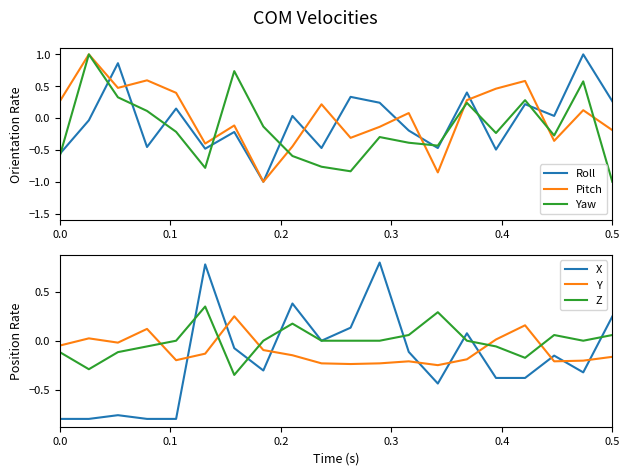

Which series ends up on top after the final intersection of Yaw and Roll?

Roll